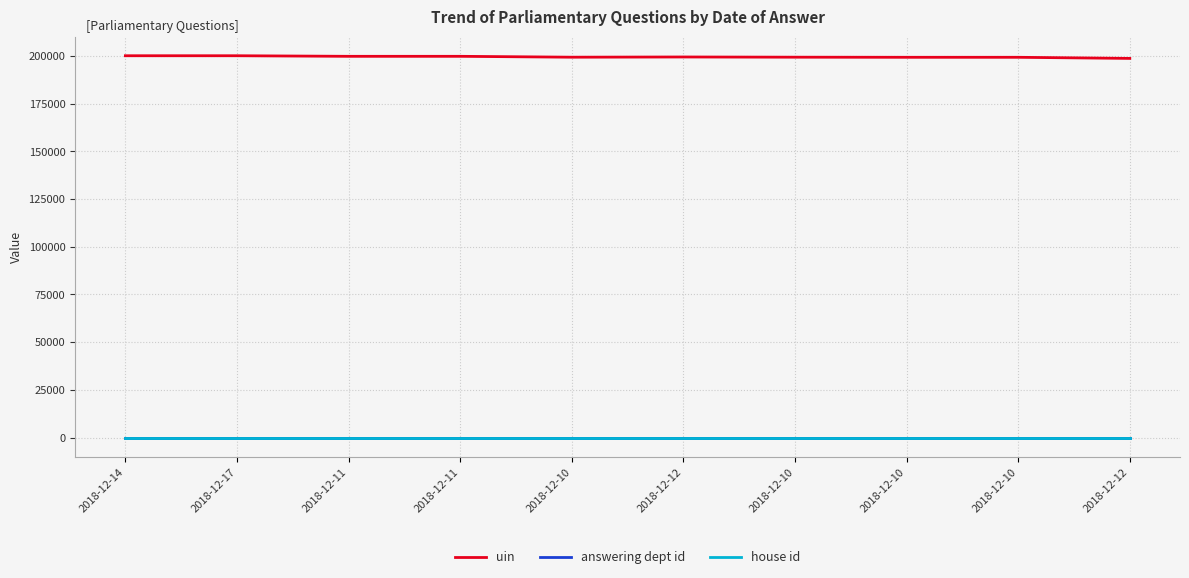

The uin series shows 40150 at 2018-12-14. True or false?

False